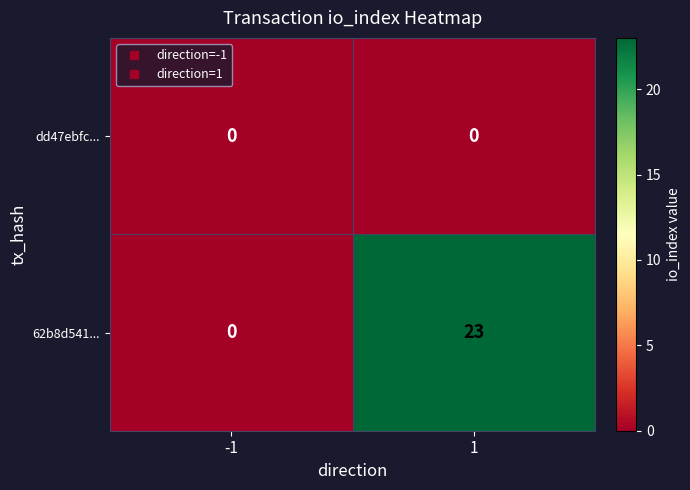

What is the maximum value for 62b8d541...?

23